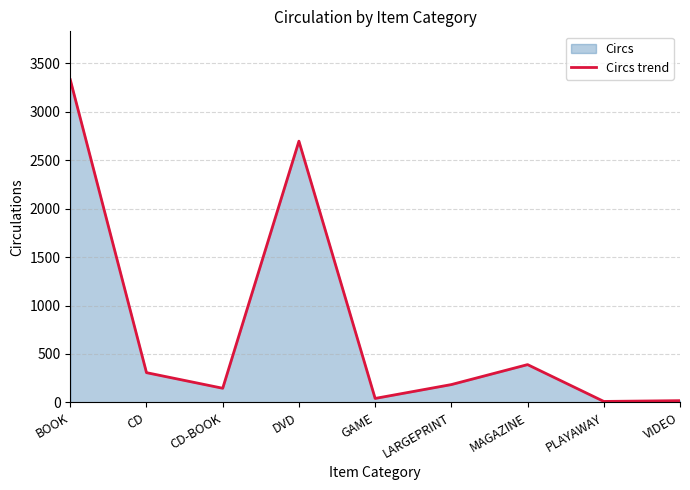

Reading left to right, extract all data points from this chart.

BOOK=3330	CD=307	CD-BOOK=146	DVD=2696	GAME=41	LARGEPRINT=184	MAGAZINE=390	PLAYAWAY=10	VIDEO=18